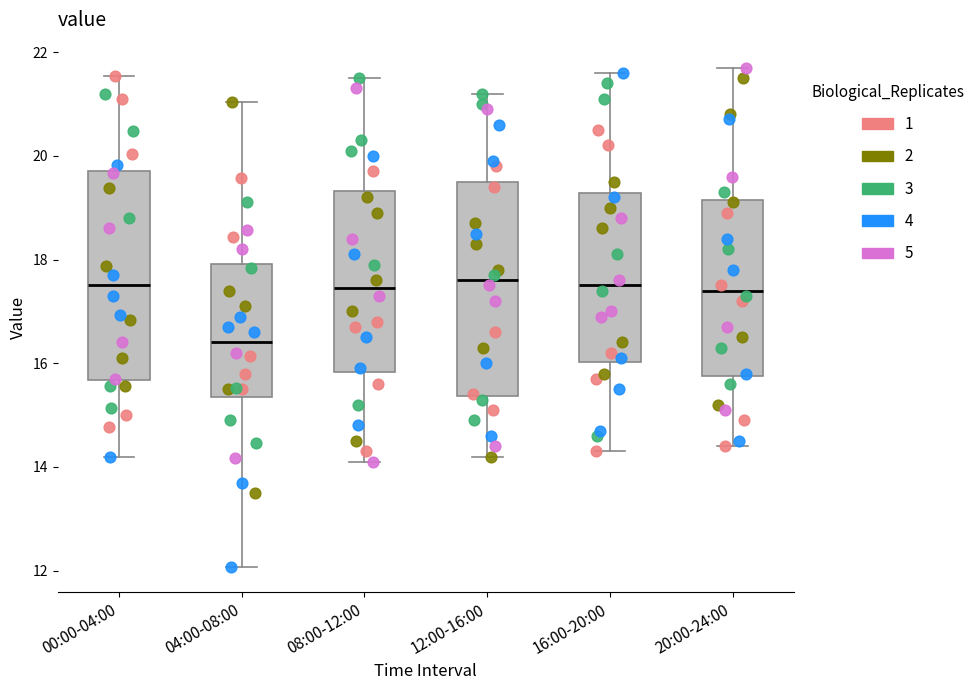

Reading left to right, transcribe this box plot: for each box, give where its median line is, the range the box spans, and where its two whiskers end, as read against the y-axis. The values are not printed on the chart, so give them approximately, as read against the axis.

00:00-04:00: median 17.6, box 15.6 to 19.8, whiskers 14.2 to 21.6
04:00-08:00: median 16.4, box 15.4 to 18.0, whiskers 12.0 to 21.0
08:00-12:00: median 17.4, box 15.8 to 19.4, whiskers 14.2 to 21.6
12:00-16:00: median 17.6, box 15.4 to 19.6, whiskers 14.2 to 21.2
16:00-20:00: median 17.6, box 16.0 to 19.2, whiskers 14.4 to 21.6
20:00-24:00: median 17.4, box 15.8 to 19.2, whiskers 14.4 to 21.8